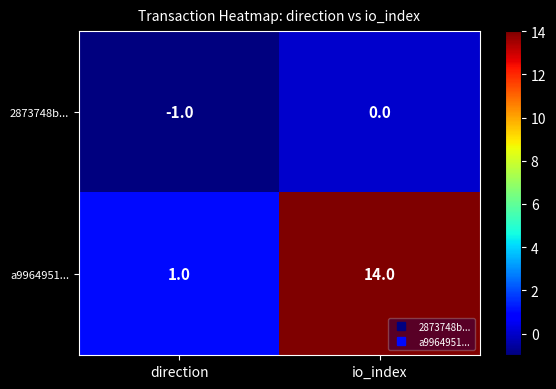

Rank the series by their average value, from highest to lowest.

a9964951..., 2873748b...